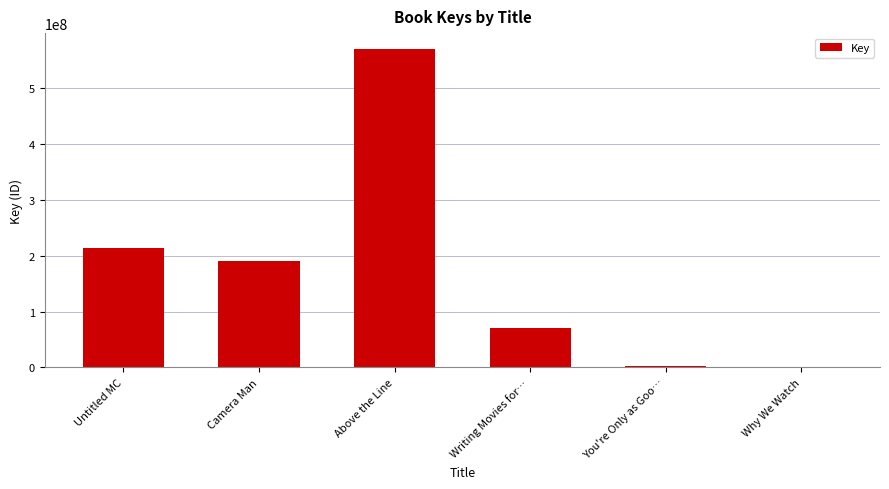

Where is the data nearest to the value 285527122?

Untitled MC